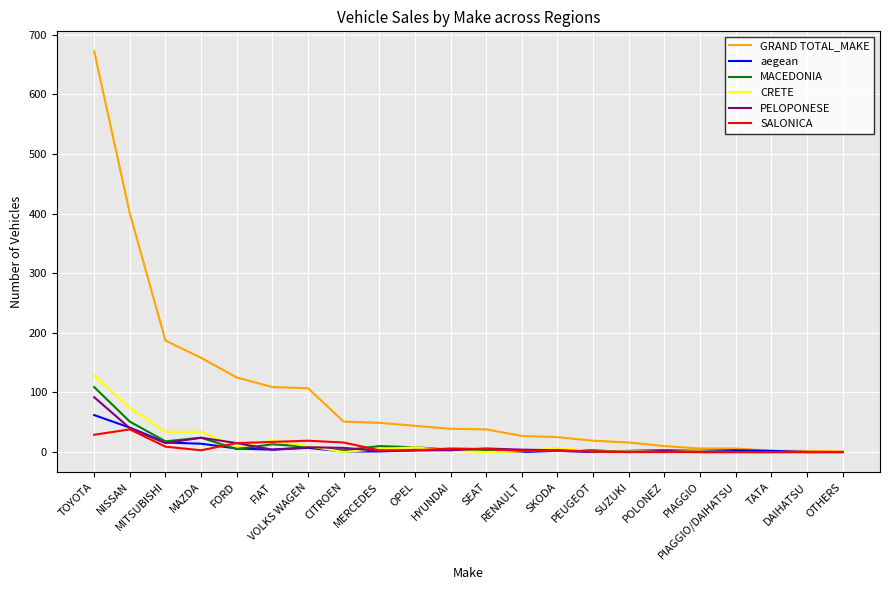

What is the greatest value displayed?

672